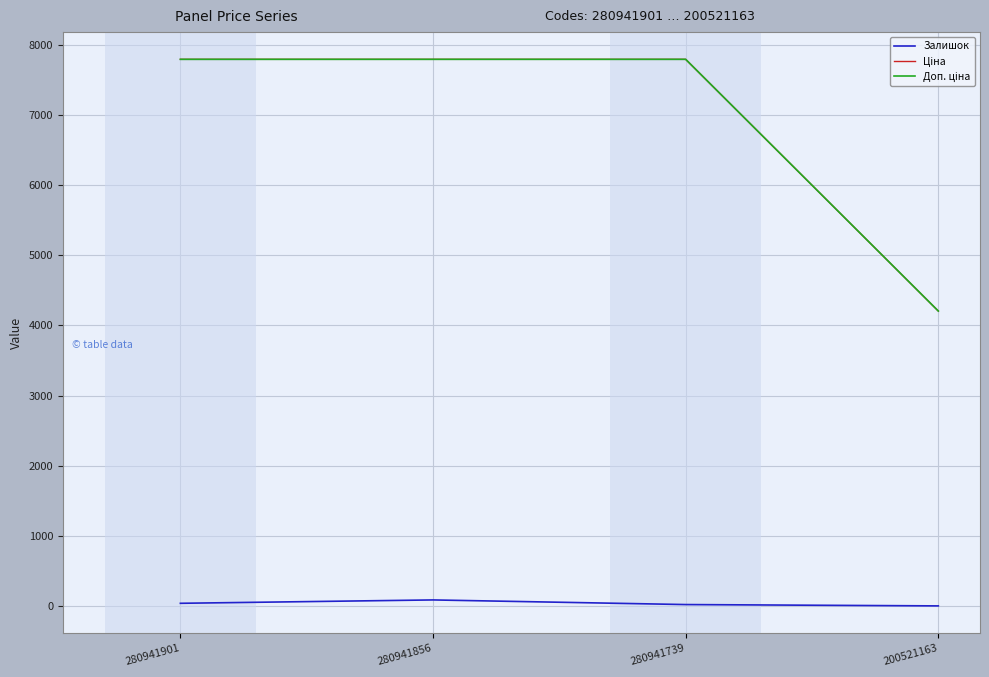

True or false: Доп. ціна has more than 0 interior local peaks.

False